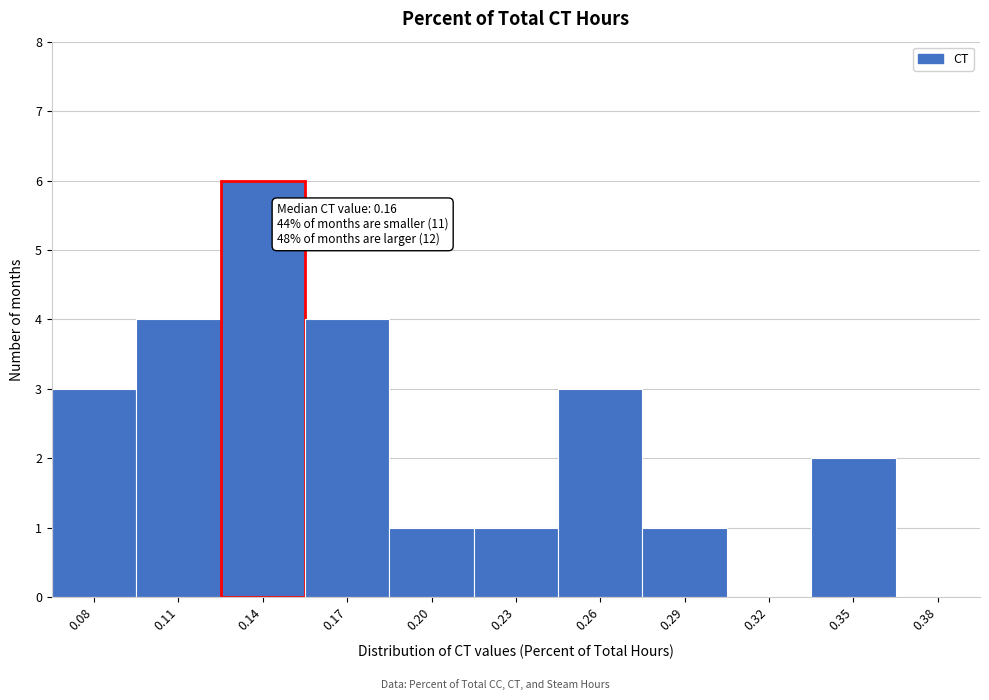

Reading left to right, transcribe all the data shown in this chart.

0.08=3	0.11=4	0.14=6	0.17=4	0.20=1	0.23=1	0.26=3	0.29=1	0.32=0	0.35=2	0.38=0